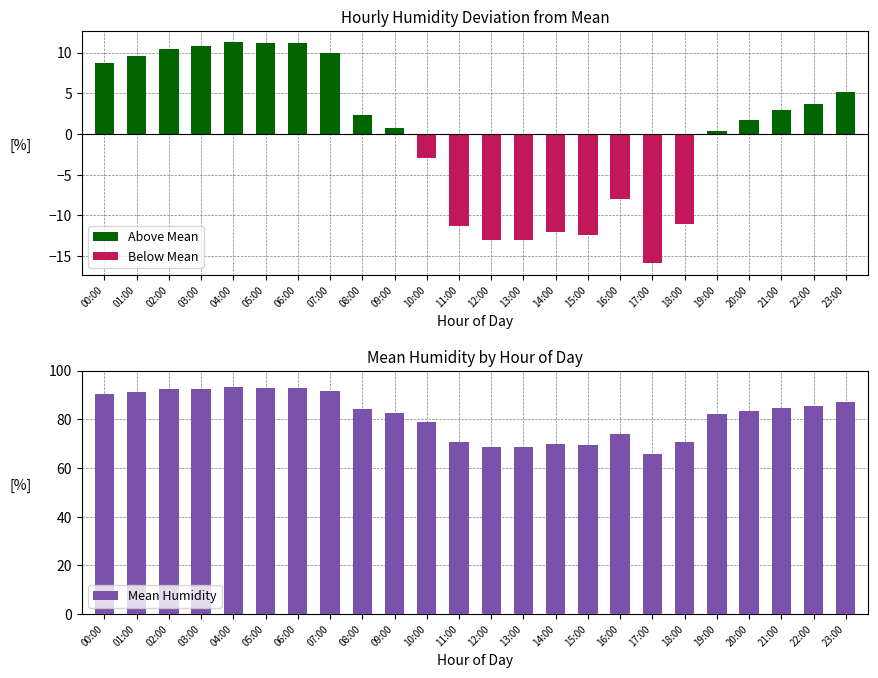

At how many categories does at least one series exceed 35?

24